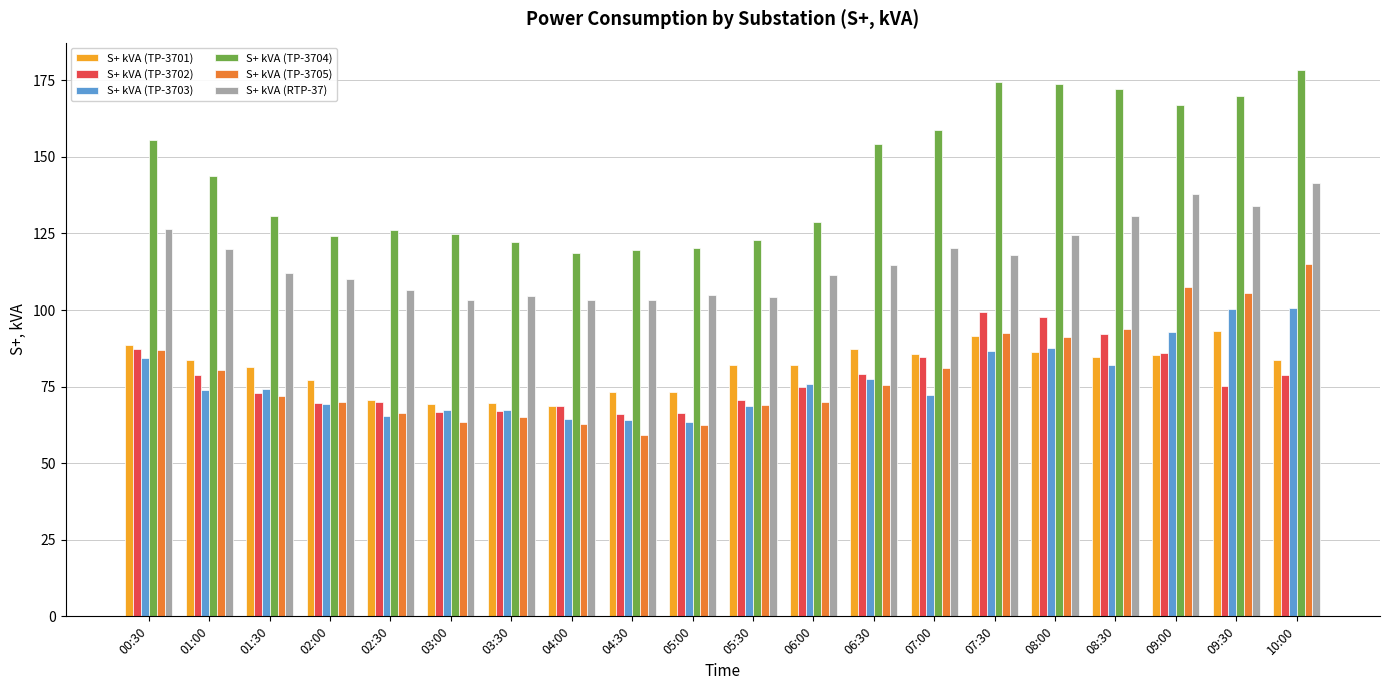

How many data points in S+ kVA (TP-3702) are less than 75?

10